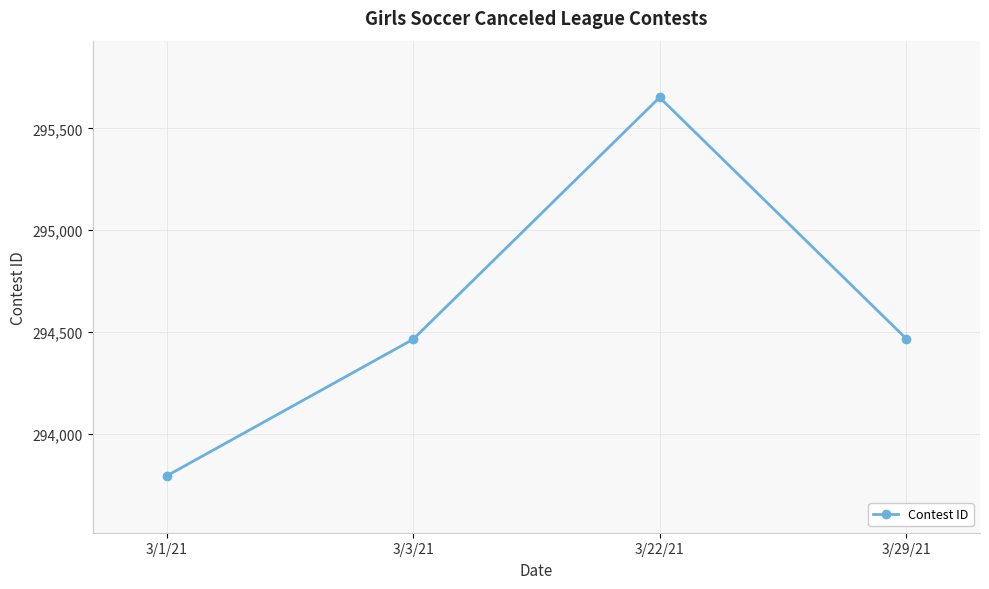

Which category has the lowest value across all series?

3/1/21